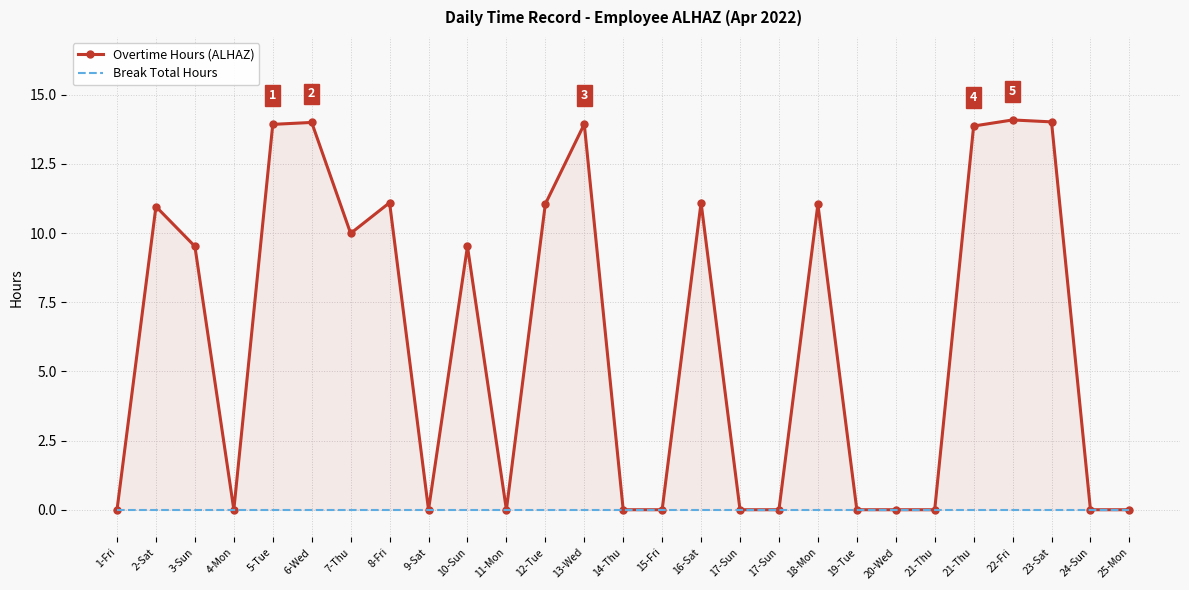

How many values in the Overtime Hours (ALHAZ) series exceed 9?

14